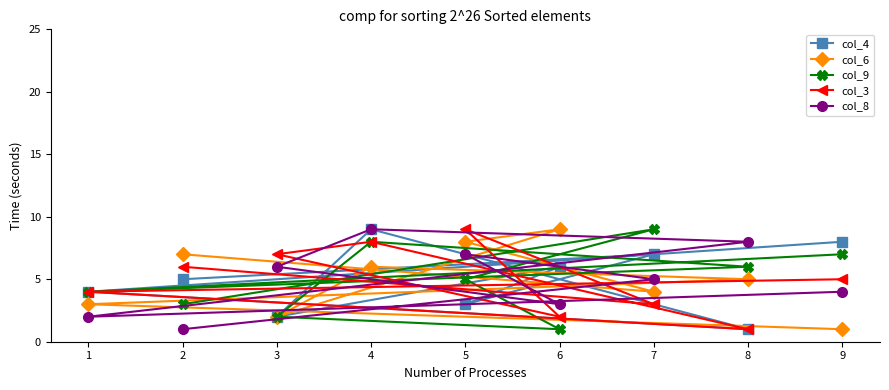

What is the average value of the col_9 series?

5